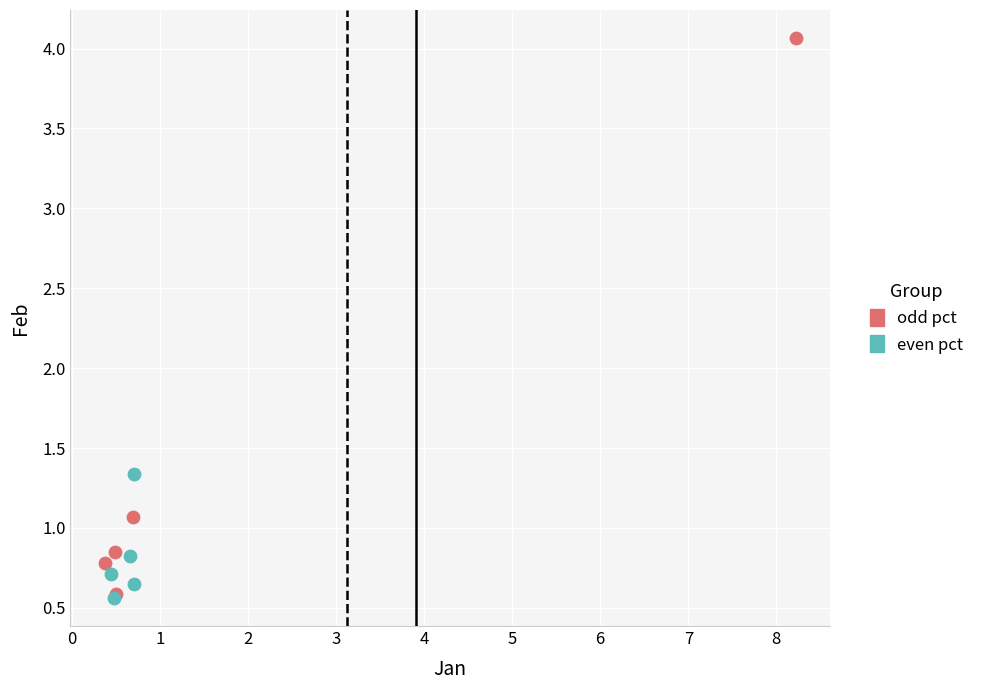

Which series has the largest Y range (max minus min)?

odd pct